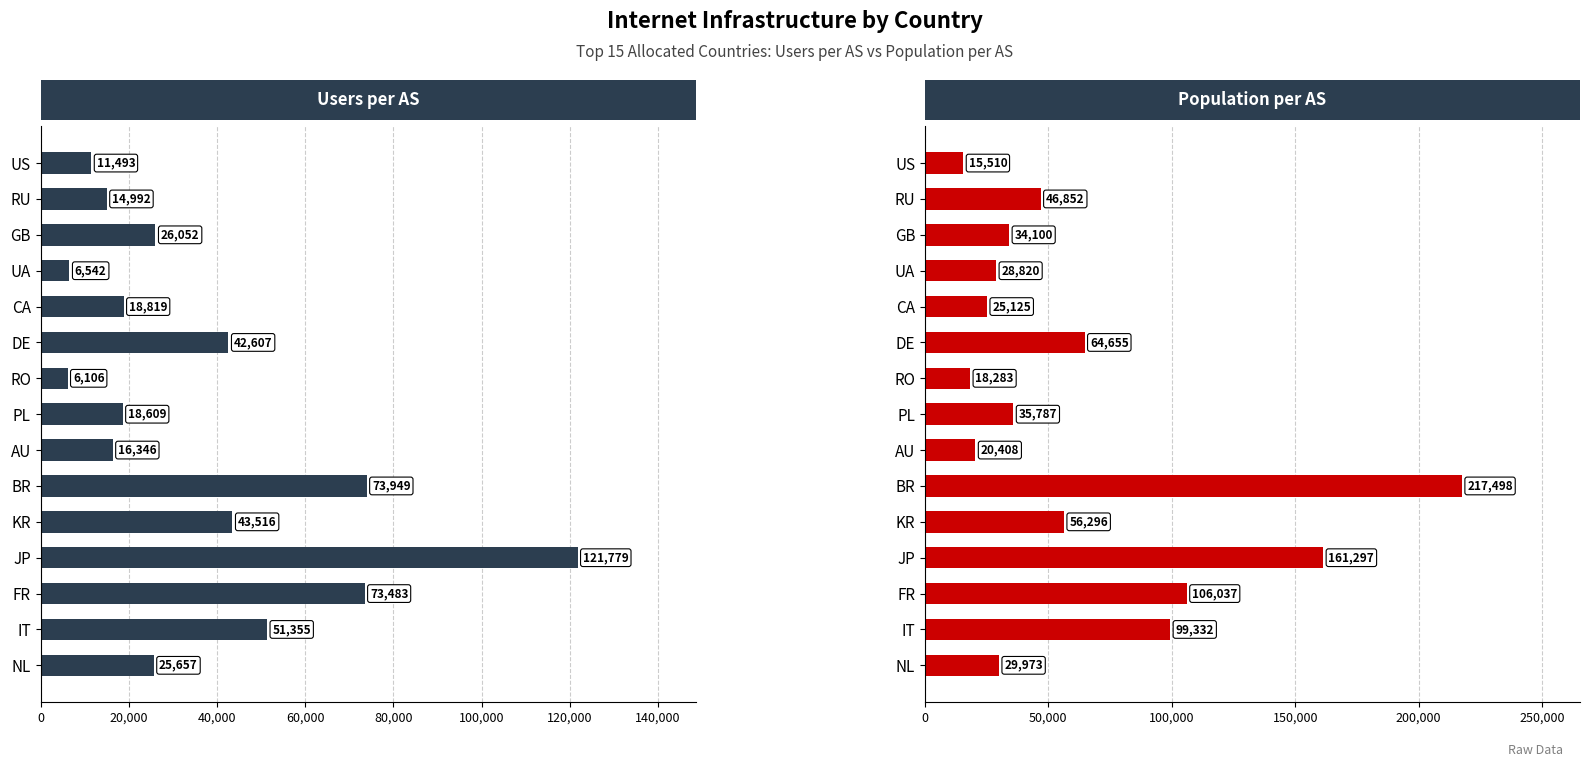

What is the difference between the maximum and minimum values in the Avg Pop per AS series?

201988